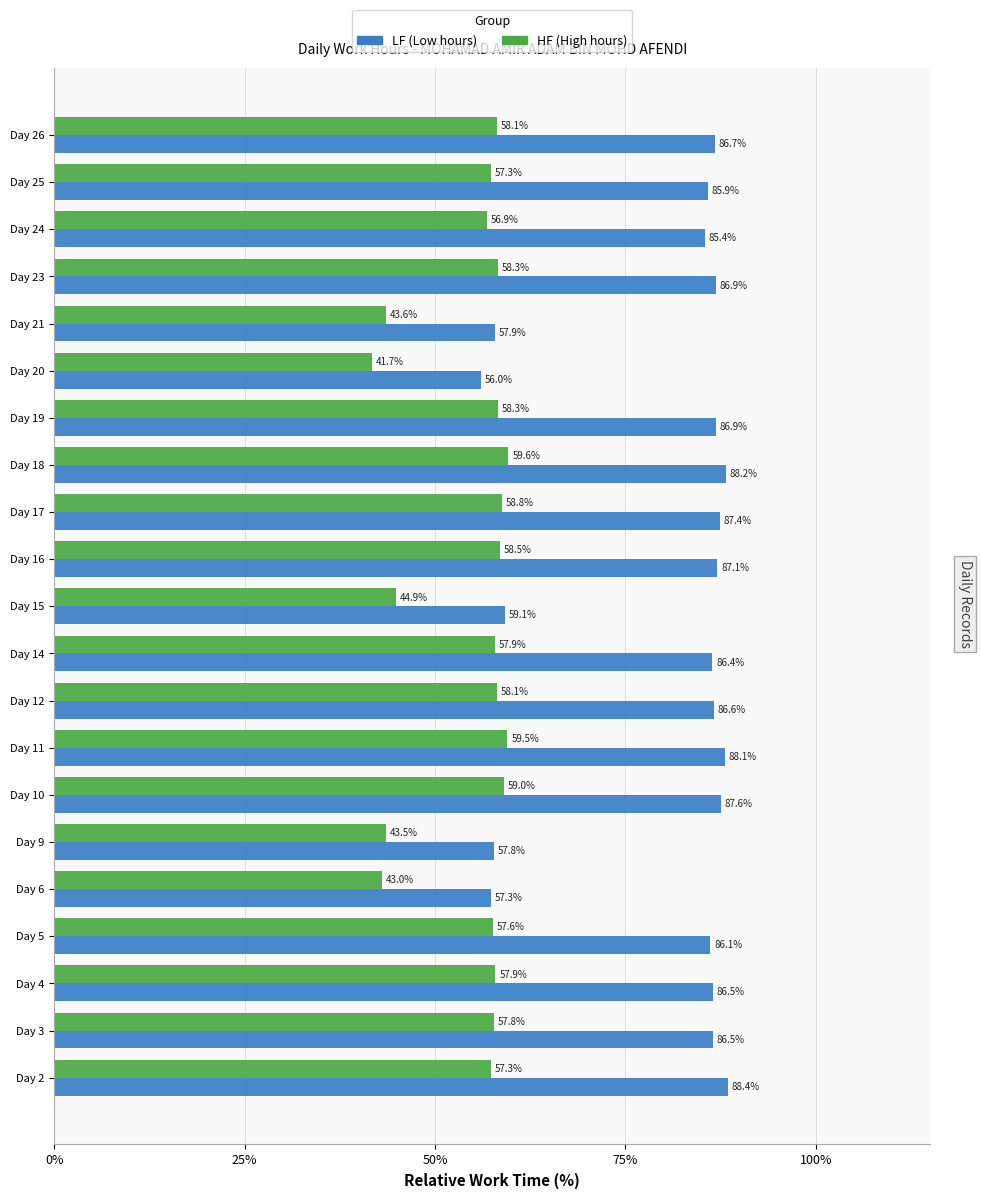

What is the total value across all series at Day 14?

144.3